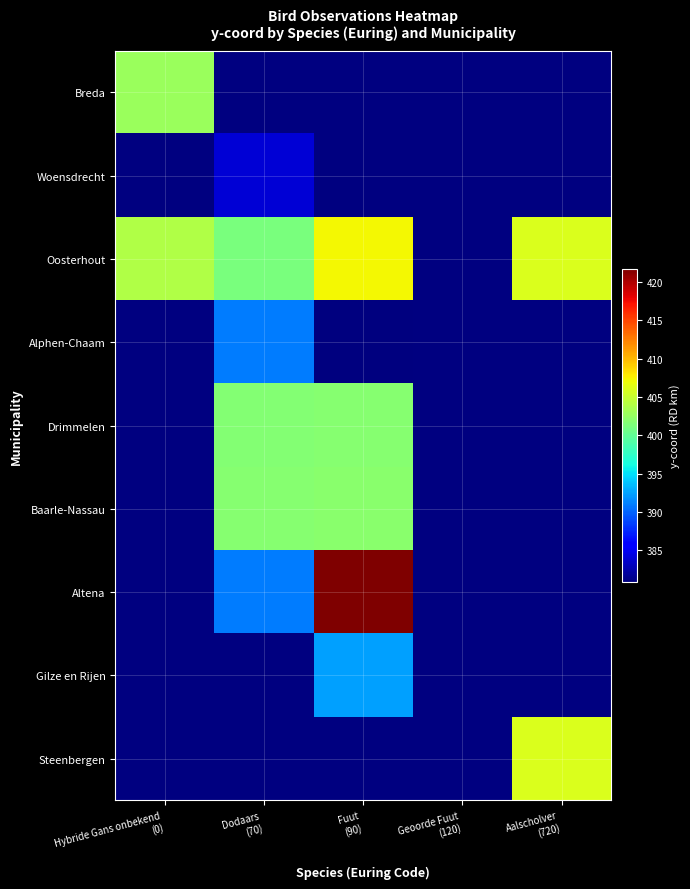

How many values in Drimmelen are above zero?

2